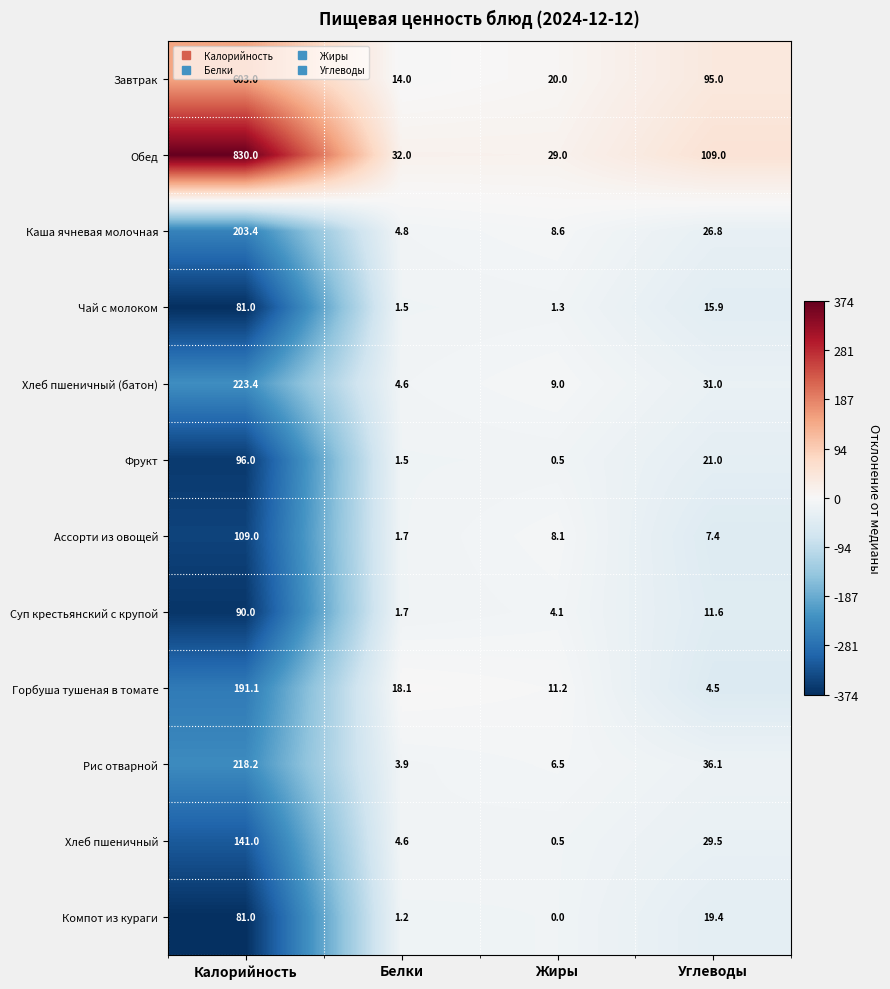

At which category is the sum across all series the highest?

Калорийность